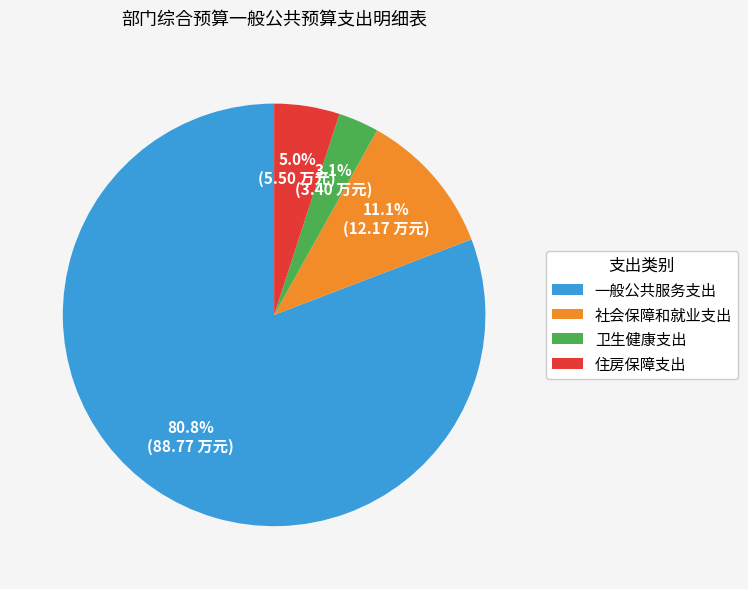

Rank the categories by value from highest to lowest.

一般公共服务支出, 社会保障和就业支出, 住房保障支出, 卫生健康支出